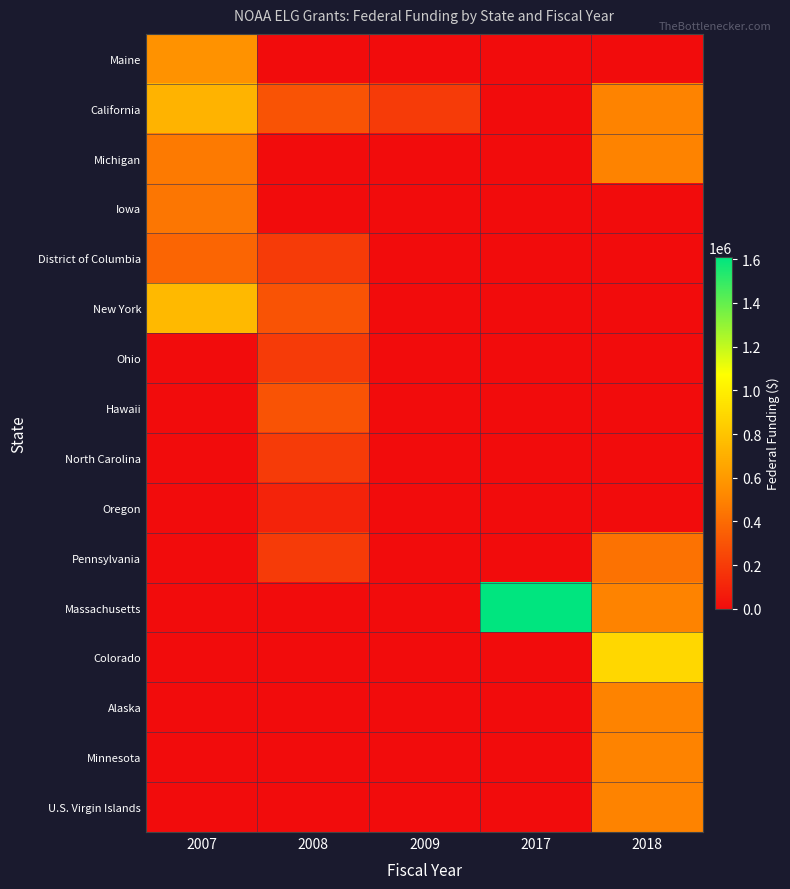

Count the number of categories in the chart.

5